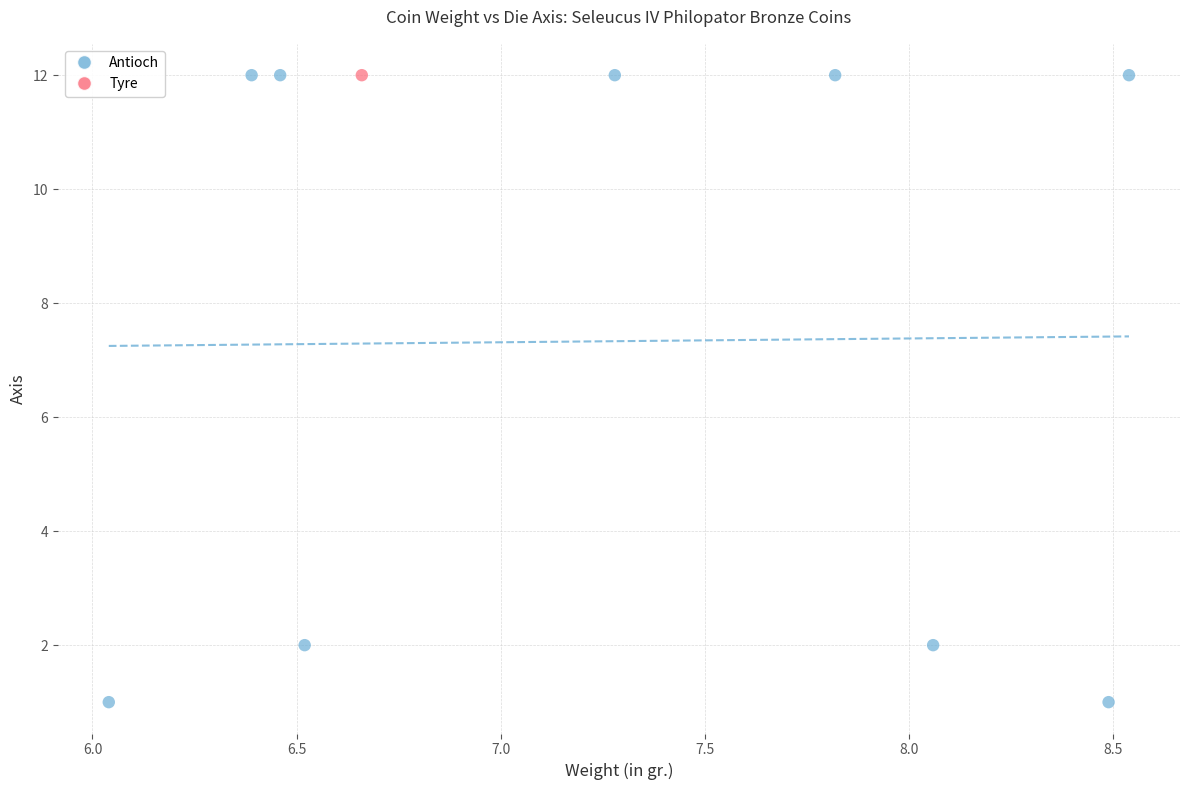

What are all the series names shown in the legend?

Antioch, Tyre